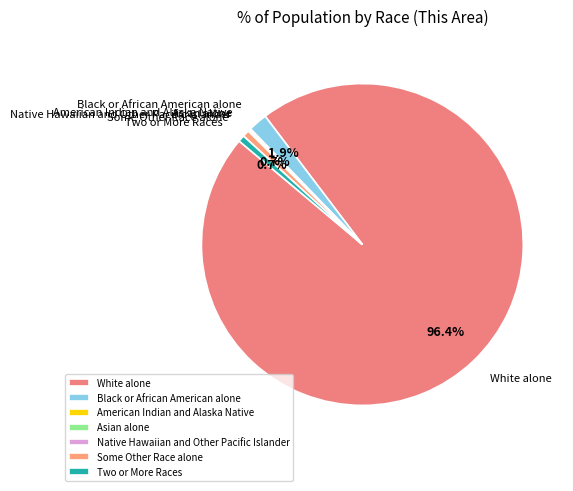

Which category has the biggest portion of the pie?

White alone